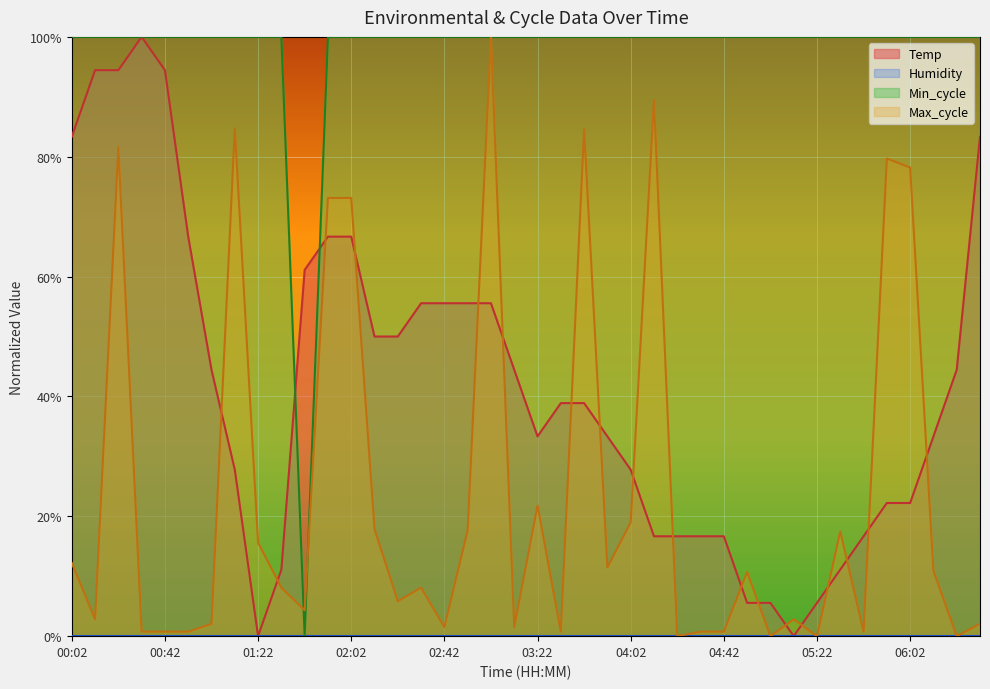

How many intersections are there between Min_cycle and Temp?

2